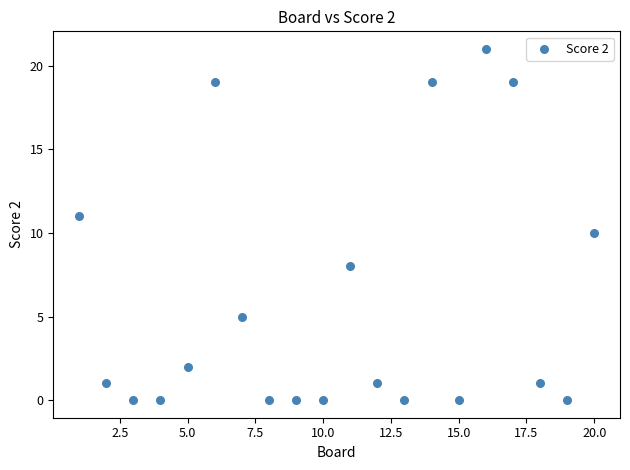

What is the range of X values (max minus min)?

19